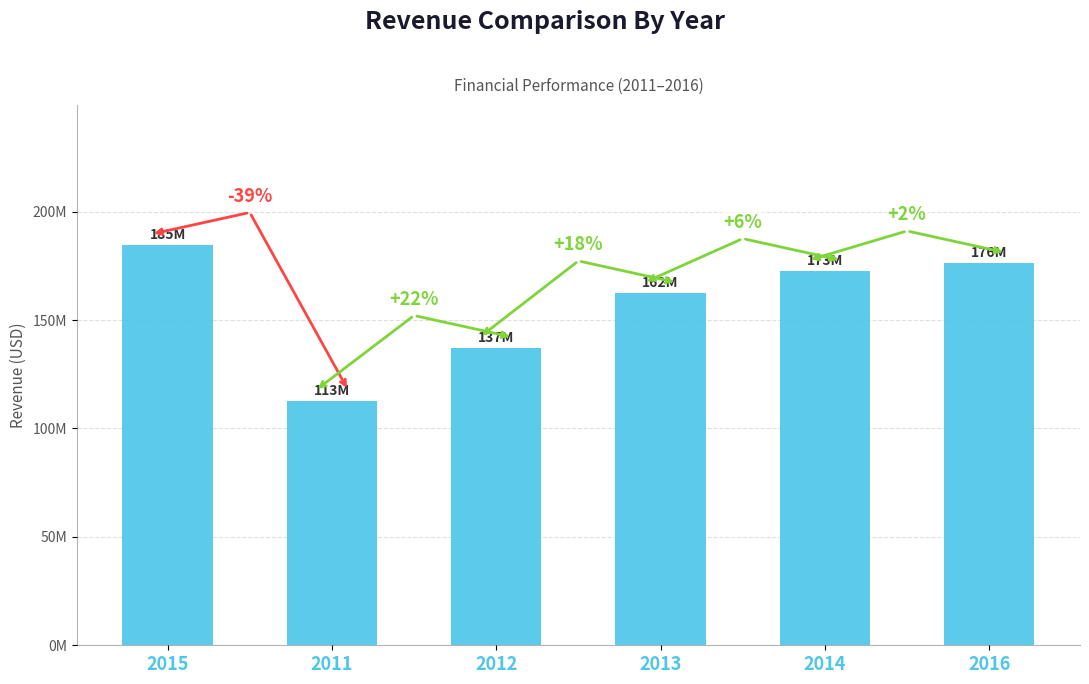

Reading left to right, extract all data points from this chart.

184634000	112535864	137112210	162288000	172591000	176122000